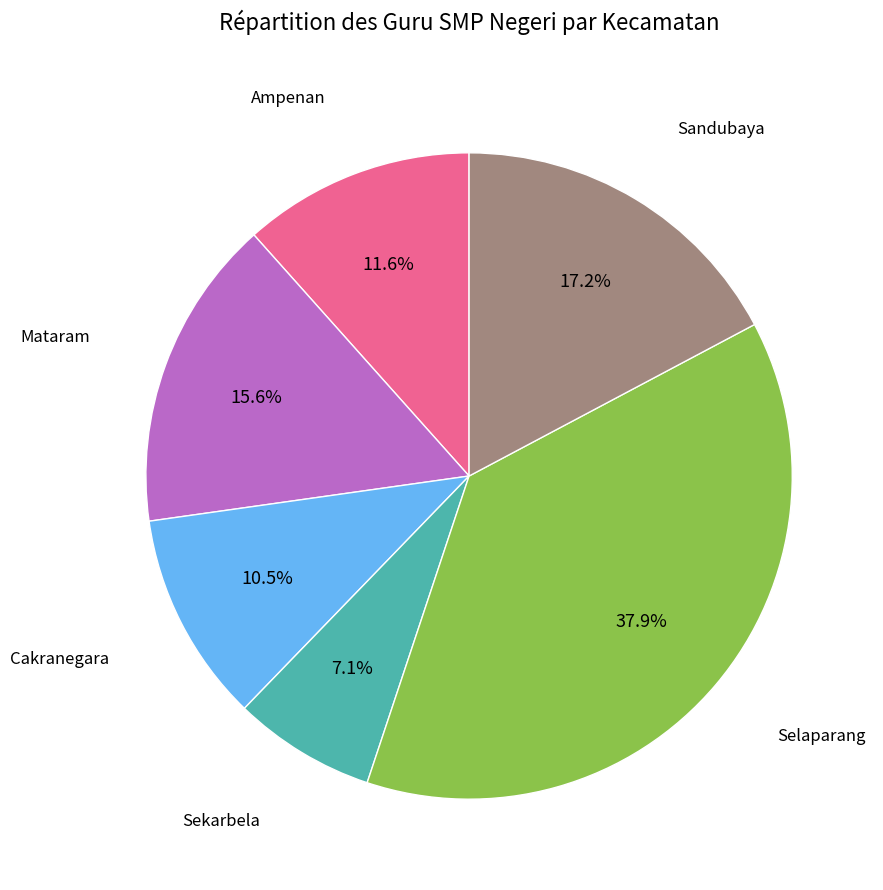

To the nearest percent, what is the difference between the largest and smallest slice percentages?

31%